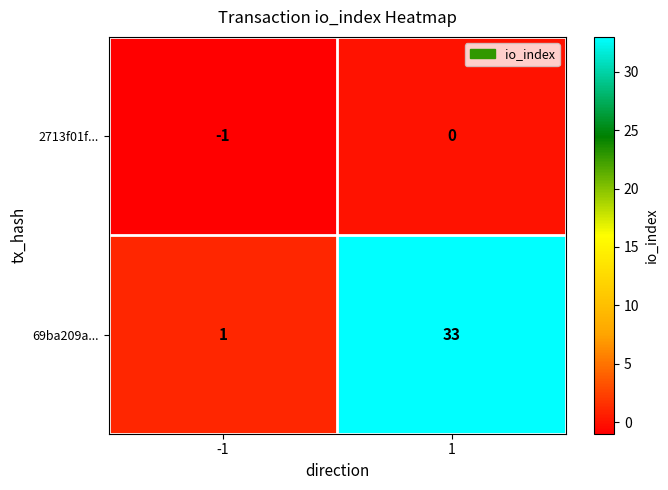

Rank the series by their average value, from lowest to highest.

2713f01f..., 69ba209a...